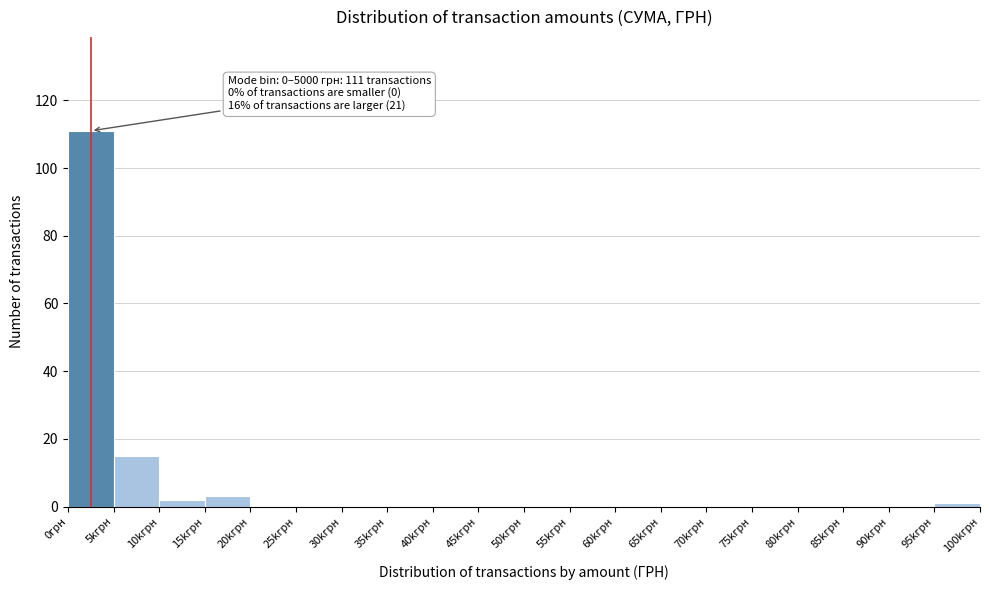

Reading right to left, what are all the values shown in this chart?

95kгрн=1	90kгрн=0	85kгрн=0	80kгрн=0	75kгрн=0	70kгрн=0	65kгрн=0	60kгрн=0	55kгрн=0	50kгрн=0	45kгрн=0	40kгрн=0	35kгрн=0	30kгрн=0	25kгрн=0	20kгрн=0	15kгрн=3	10kгрн=2	5kгрн=15	0грн=111